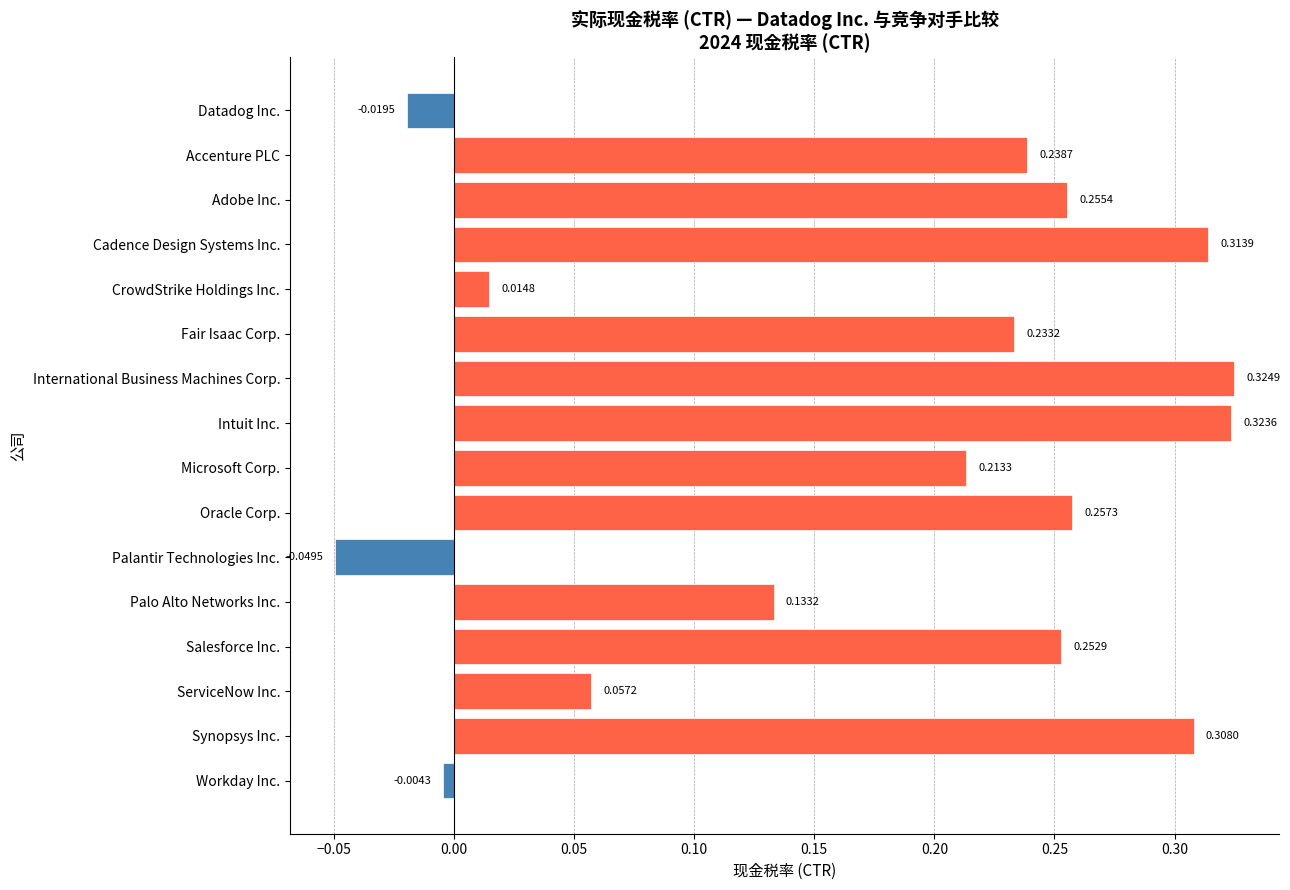

Rank the categories by value from highest to lowest.

International Business Machines Corp., Intuit Inc., Cadence Design Systems Inc., Synopsys Inc., Oracle Corp., Adobe Inc., Salesforce Inc., Accenture PLC, Fair Isaac Corp., Microsoft Corp., Palo Alto Networks Inc., ServiceNow Inc., CrowdStrike Holdings Inc., Workday Inc., Datadog Inc., Palantir Technologies Inc.